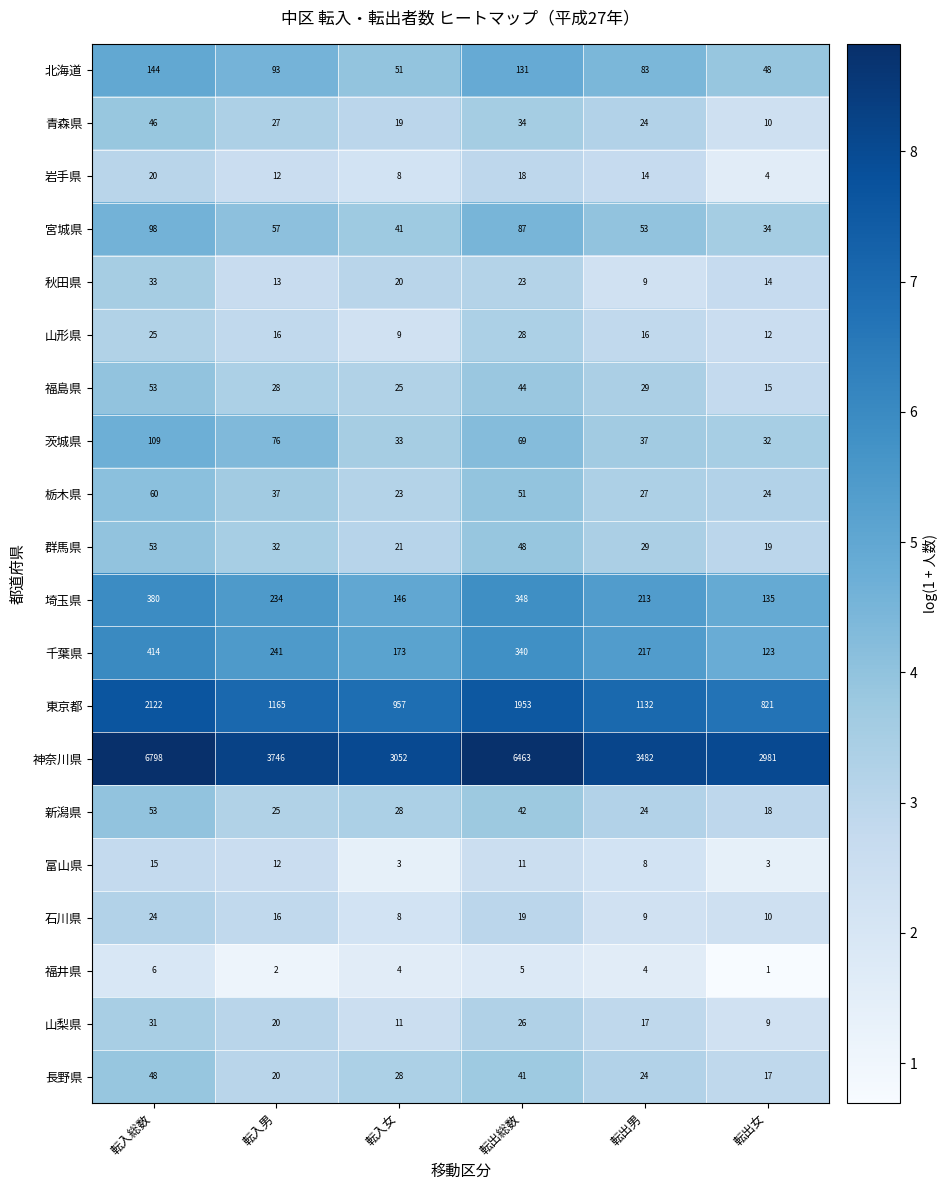

The 石川県 series shows 3 at 転入女. True or false?

False